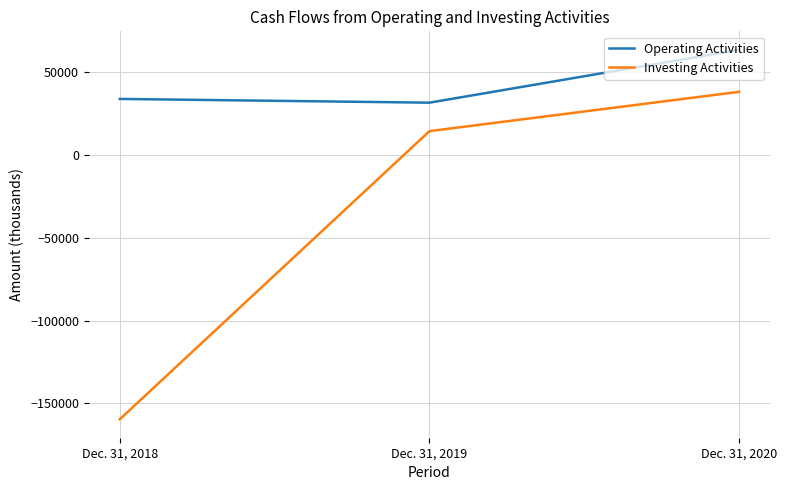

Count the number of data series in this chart.

2